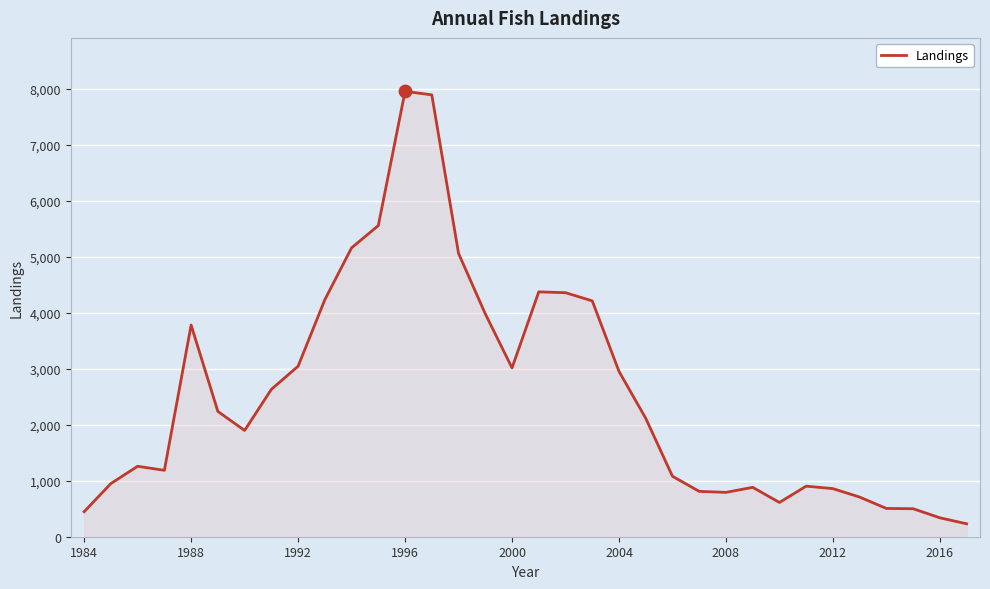

What is the difference between the maximum and minimum values?

7723